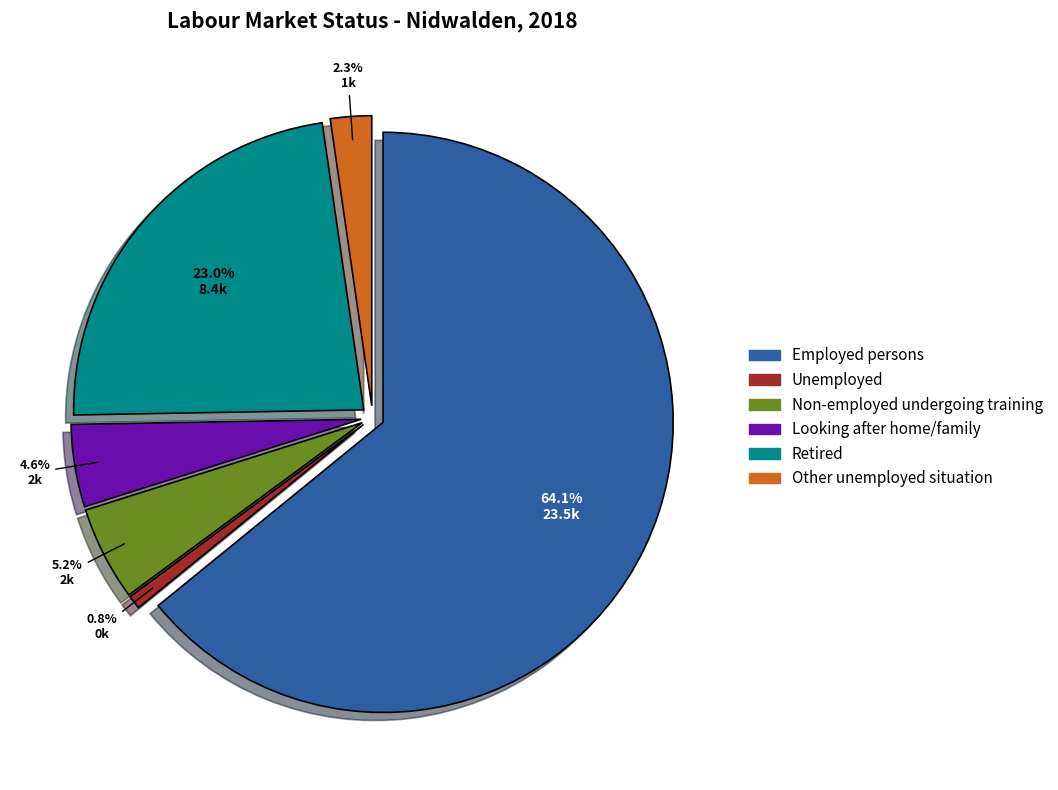

To the nearest percent, what is the average slice percentage?

17%